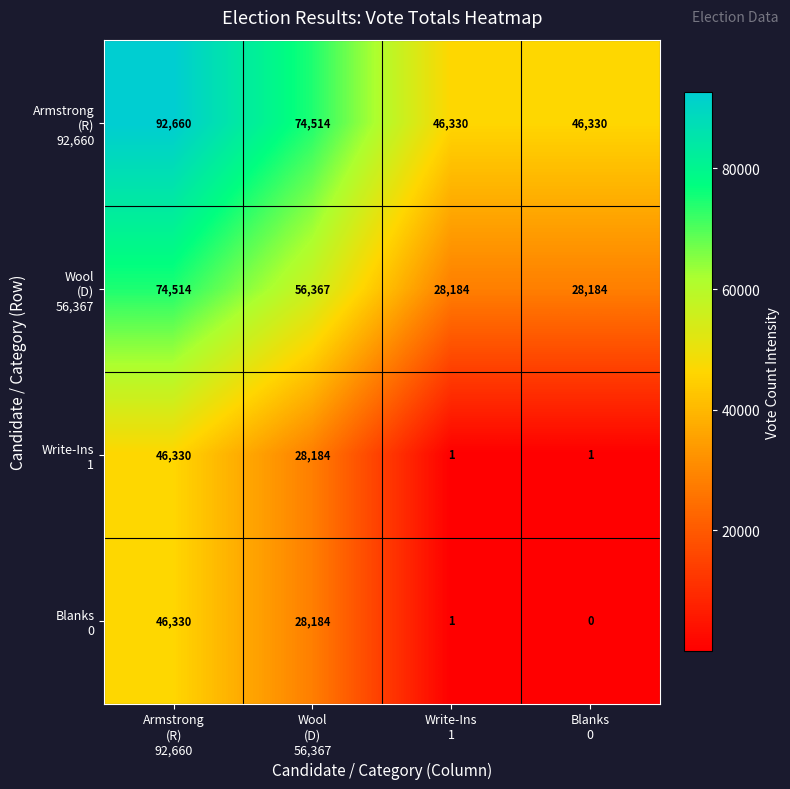

At how many categories does at least one series exceed 45189?

4